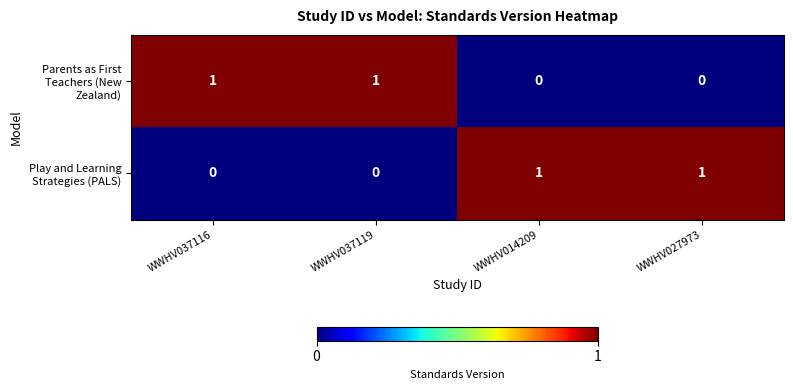

How many categories are shown in the chart?

4